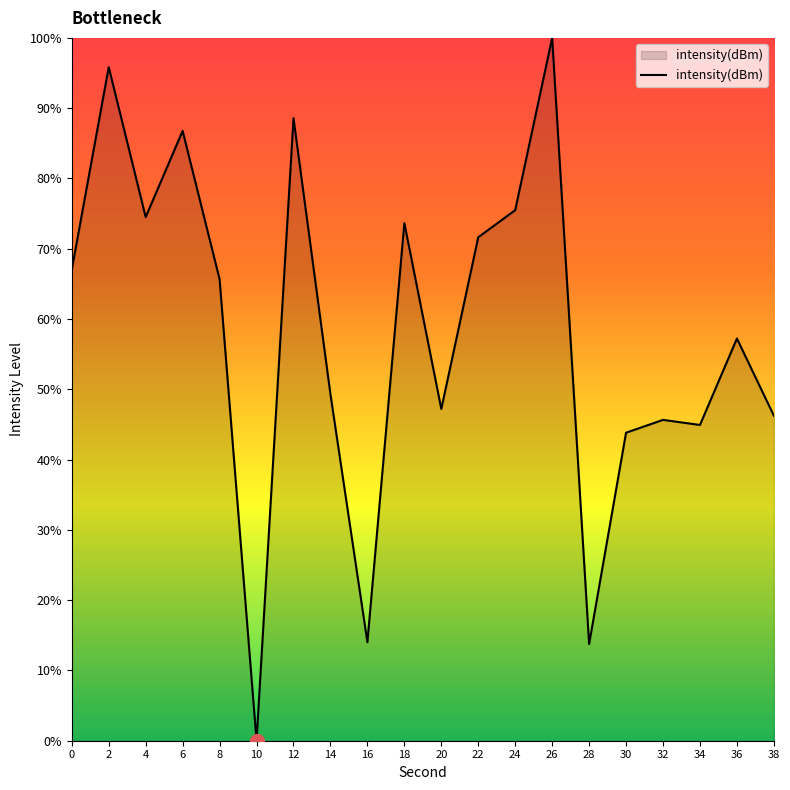

Approximately how many times larger is the value at 12 compared to 2?

0.9